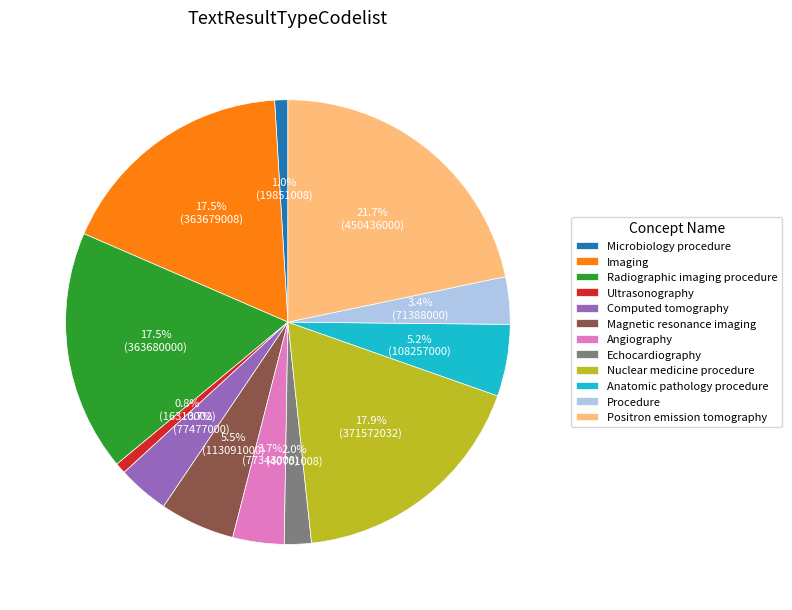

How many slices are in this pie chart?

12